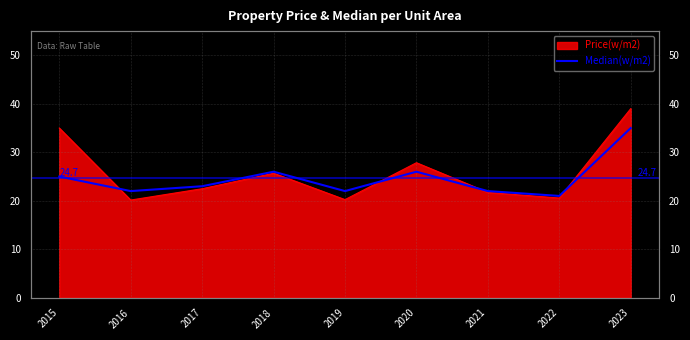

True or false: there are more than 1 points higher than both neighbors.

True